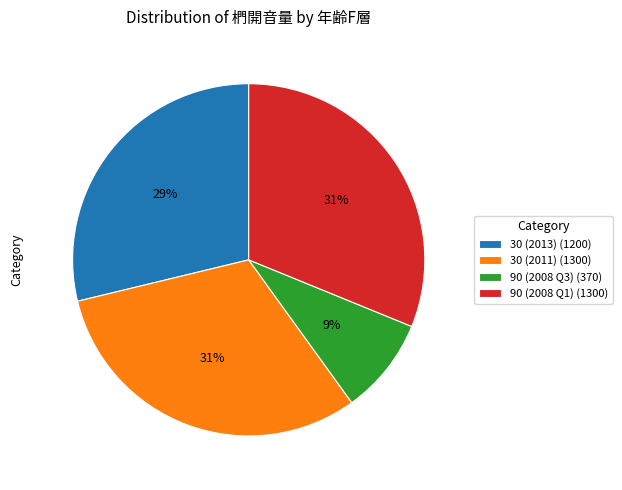

What percentage is the 90 (2008 Q1) (1300) slice, to the nearest percent?

31%